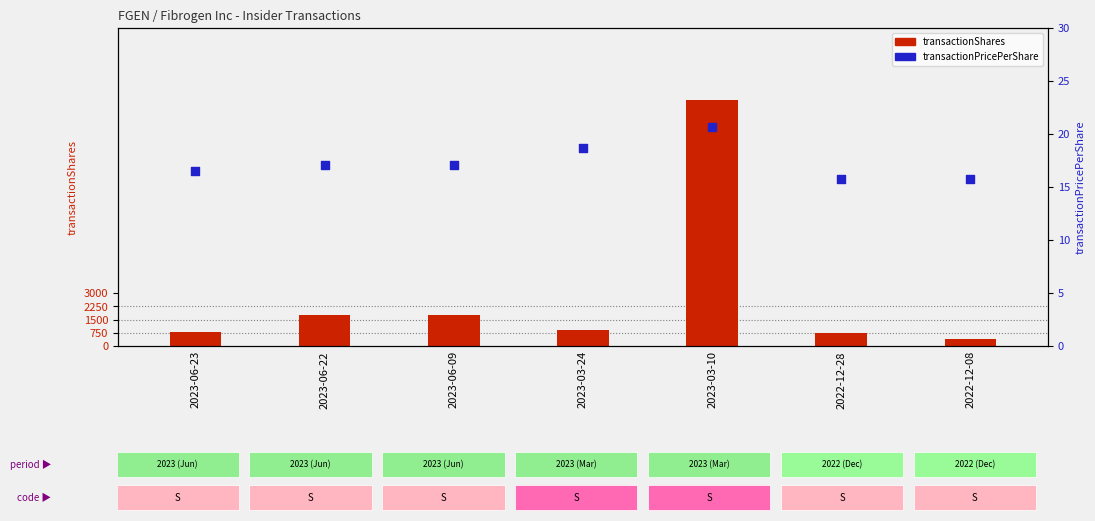

Which series has the widest spread of Y values?

transactionShares